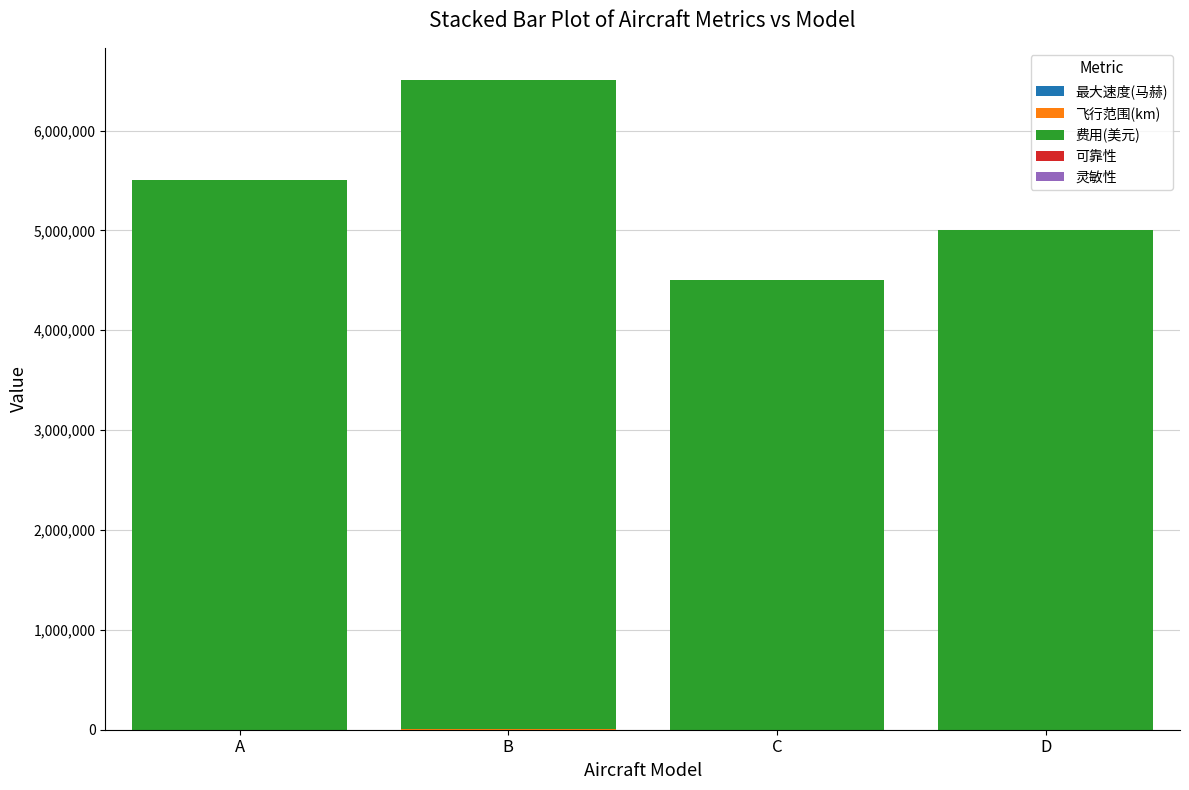

At which category is the sum across all series the highest?

B